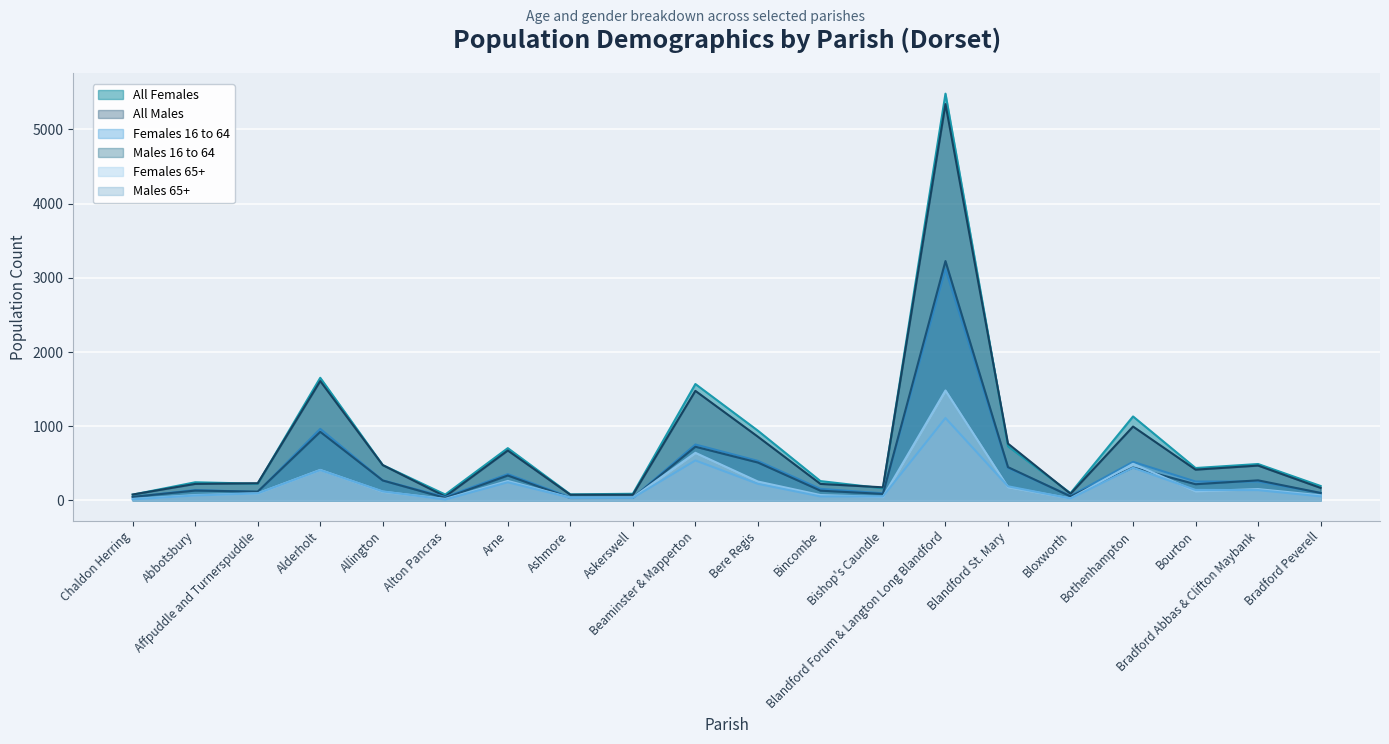

What is the maximum value for Females 16 to 64?

3119